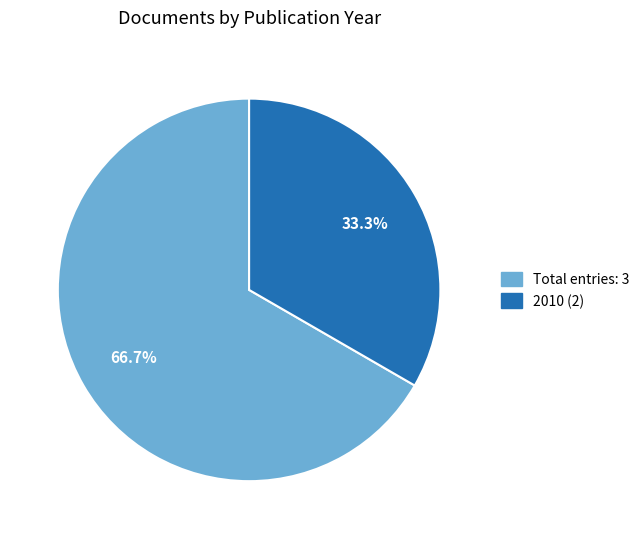

What is the largest slice in the pie chart?

Total entries: 3